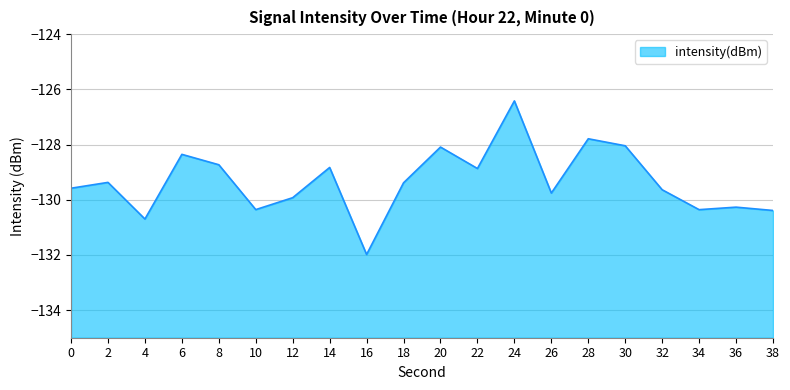

Does the chart display data point markers on the line(s)?

No